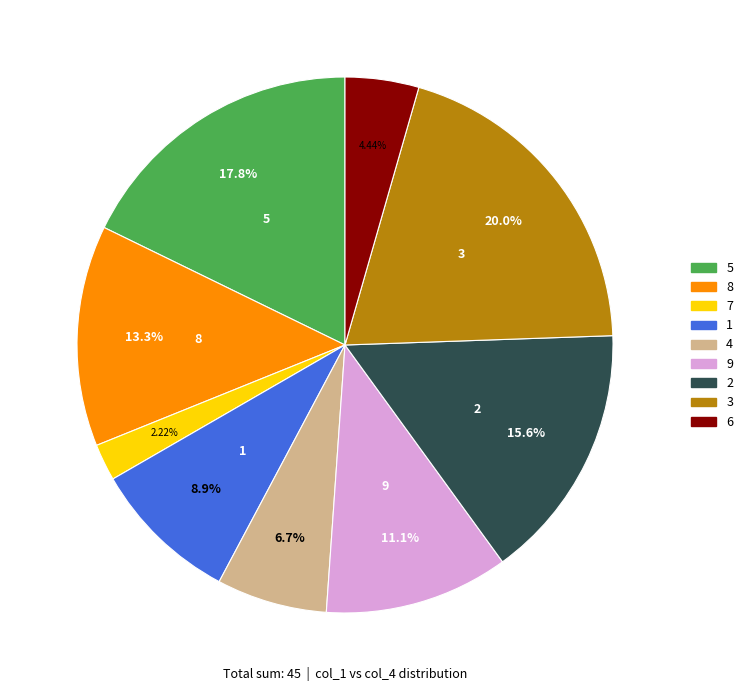

Approximately how many times larger is the value at 4 compared to 6?

1.5